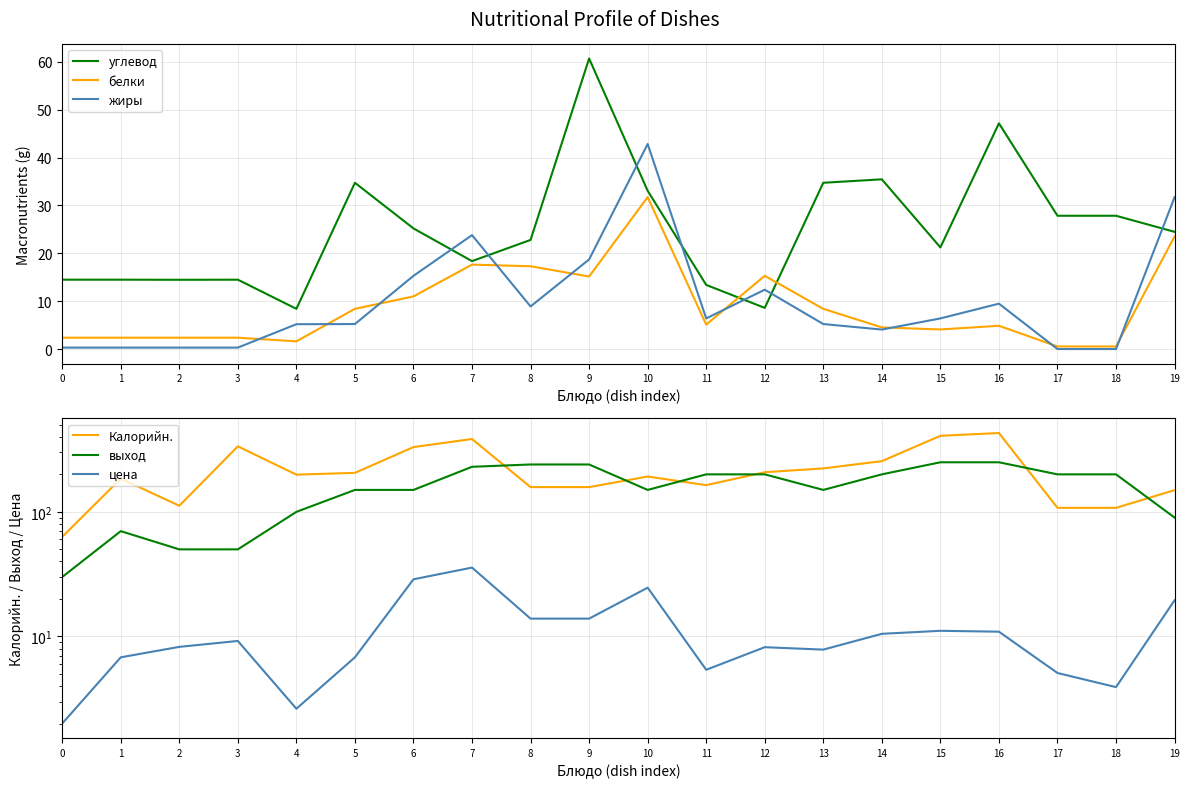

What is the value of the углевод point at the 8th from the left?

18.4